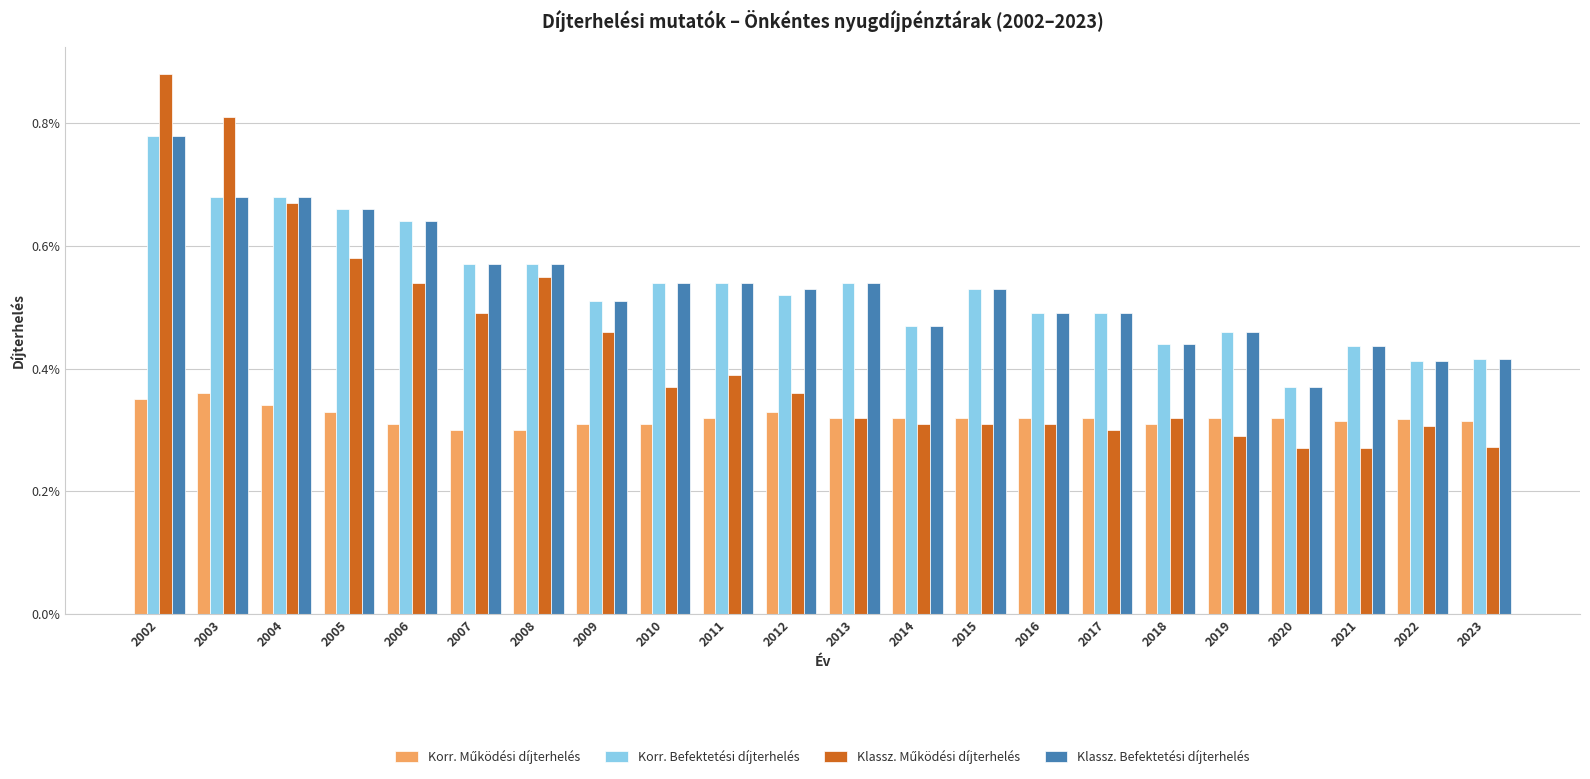

Which series has the largest total across all categories?

Klassz. Befektetési díjterhelés